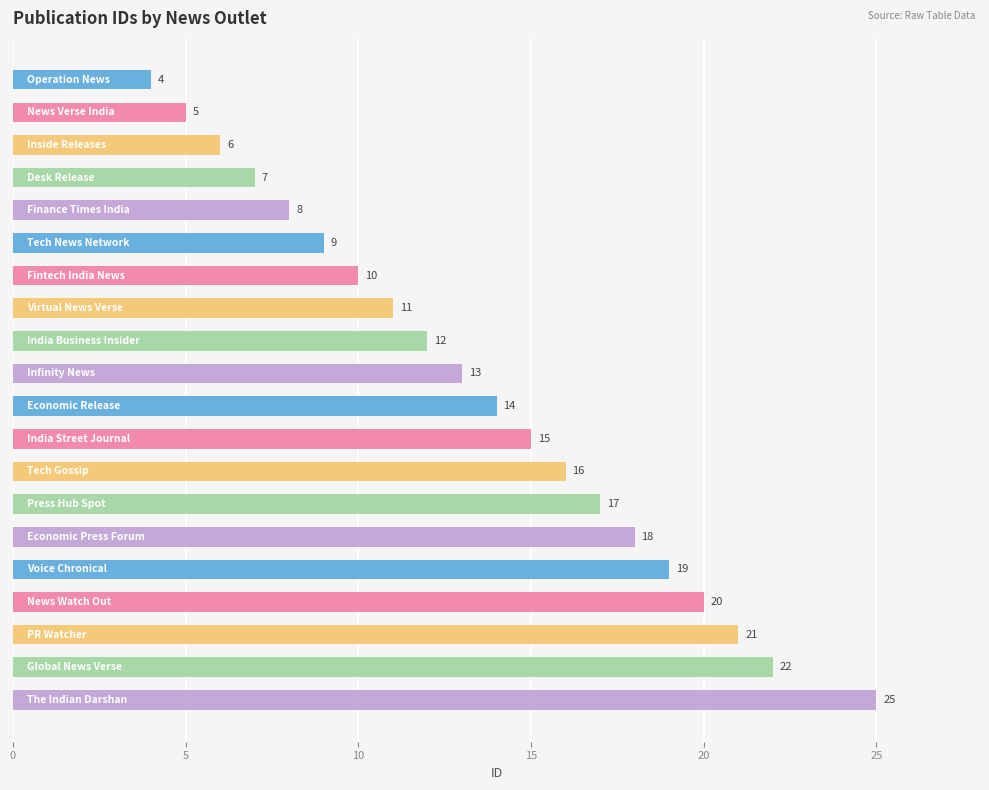

What is the average value?

14